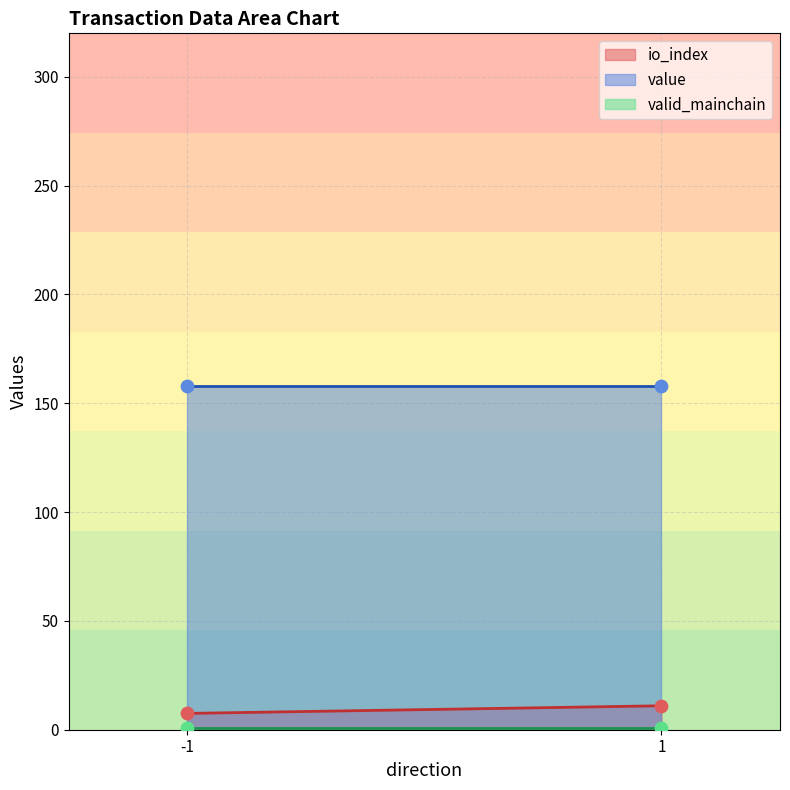

What are all the series names shown in the legend?

io_index, value, valid_mainchain